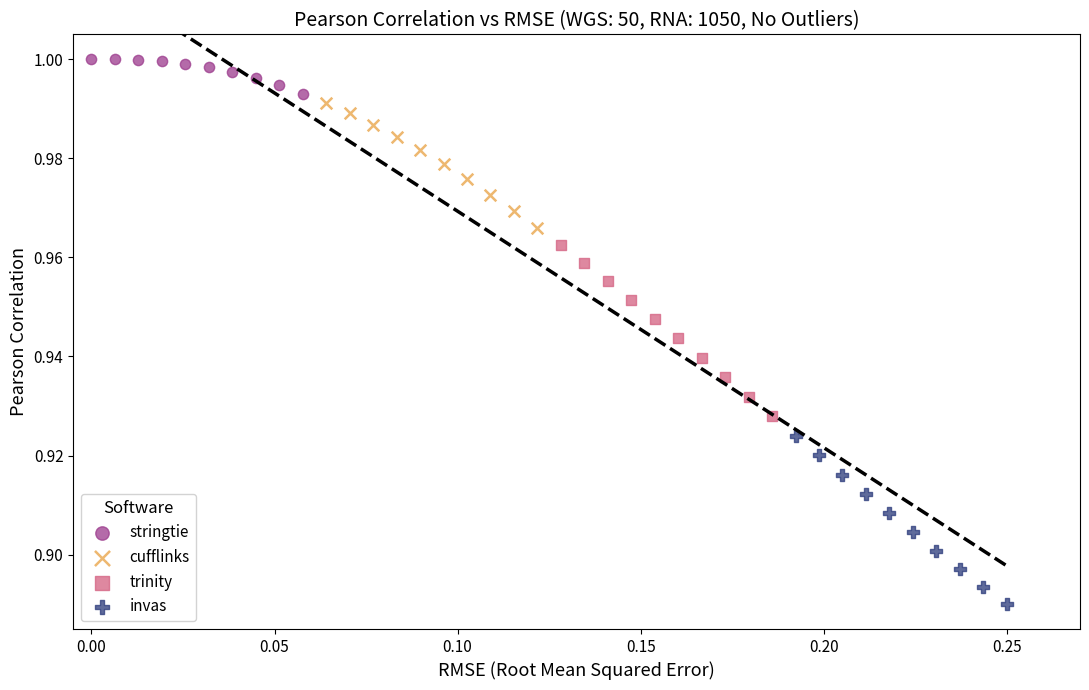

Which series reaches the maximum Y coordinate?

stringtie